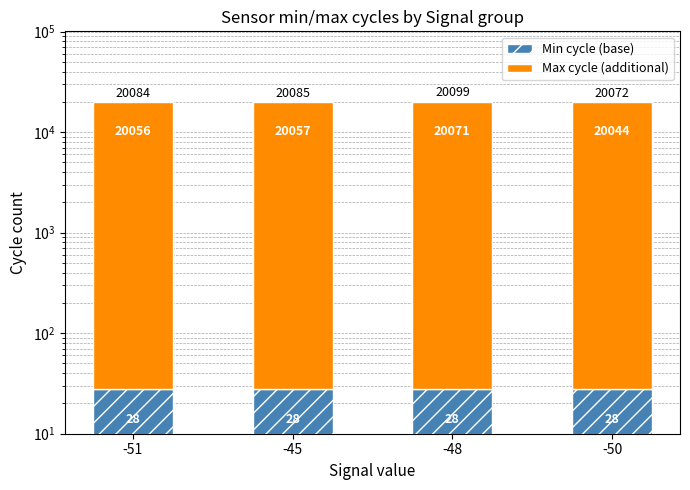

What is the label of the 2nd bar from the left?

-45